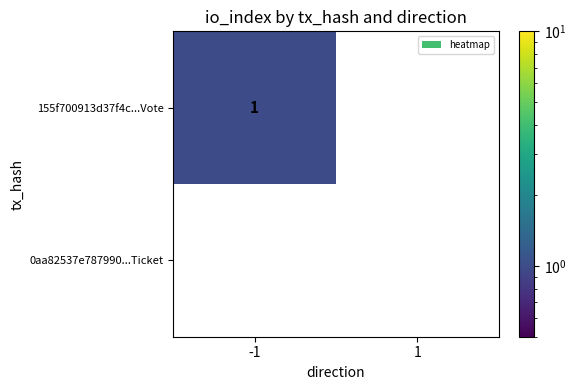

List the series in order of their overall mean, lowest first.

0aa82537e787990...Ticket, 155f700913d37f4c...Vote